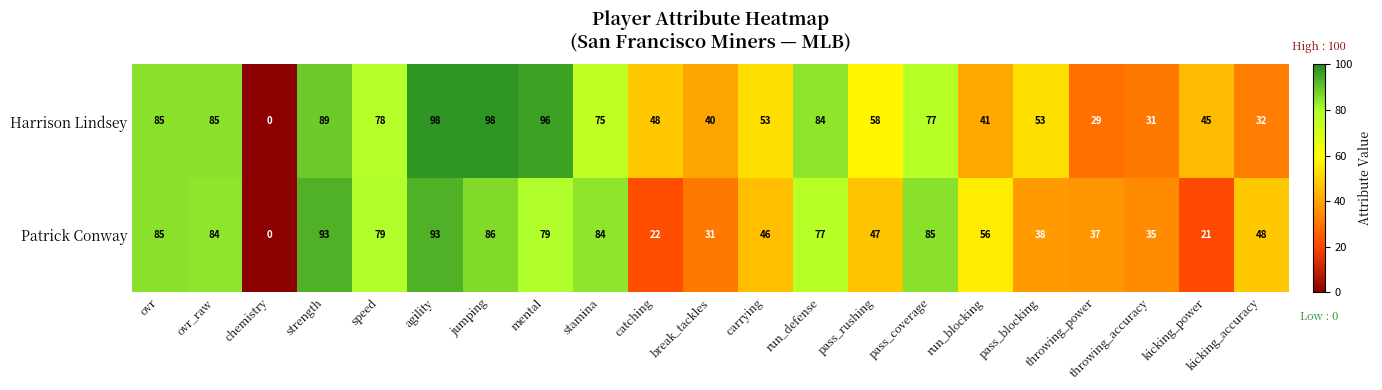

At which category does the chart reach its minimum across all series?

chemistry